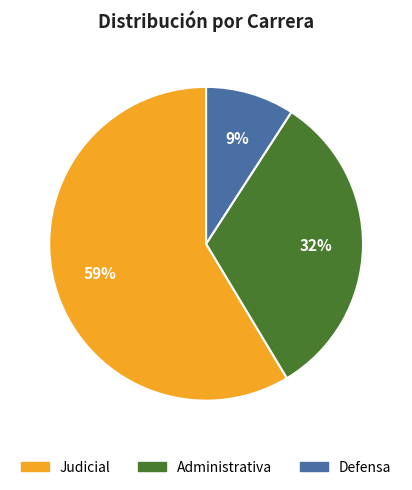

How many slices are in this pie chart?

3